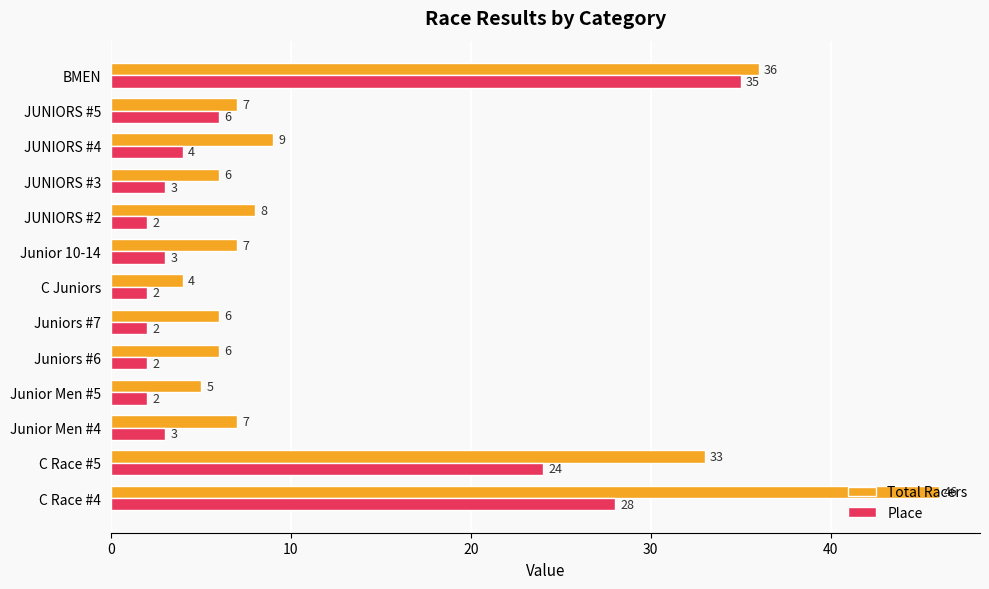

What is the lowest value of the Place series?

2